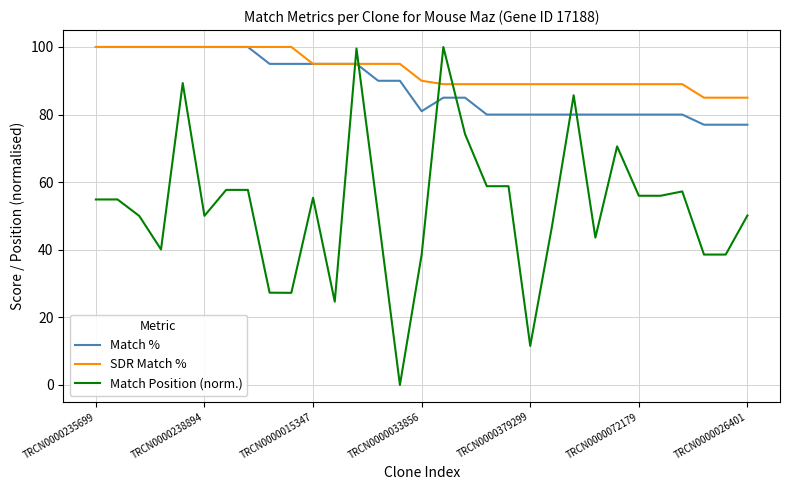

After their last crossing, which series has the higher values: Match Position (norm.) or Match %?

Match %